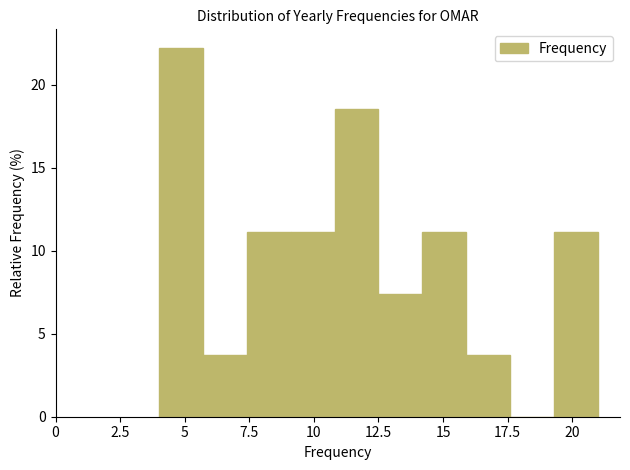

Read against the x-axis, roughly where is the centre of the tallest bar?

5.0